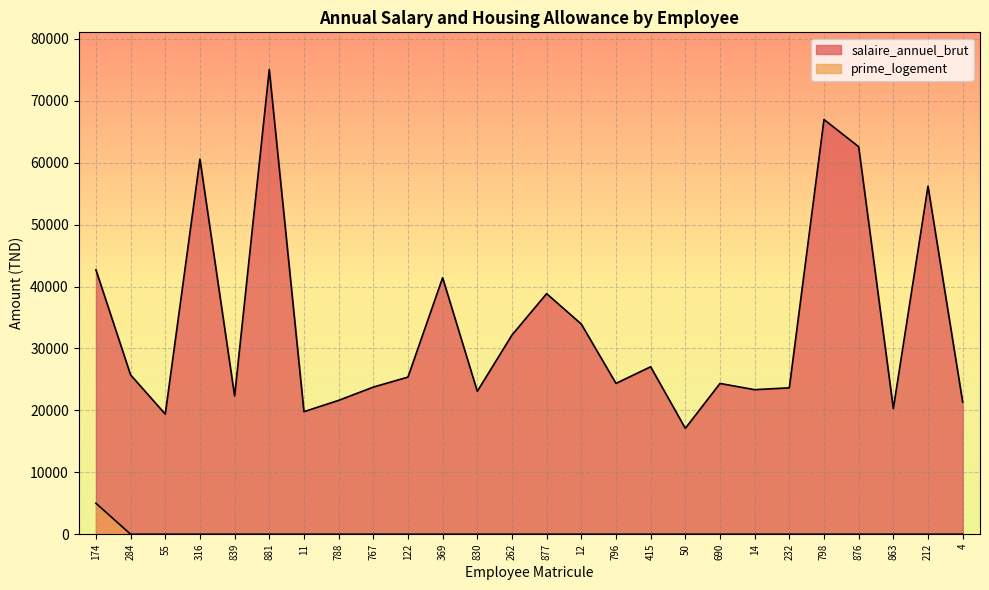

Rank the series at 830 from lowest to highest value.

prime_logement, salaire_annuel_brut